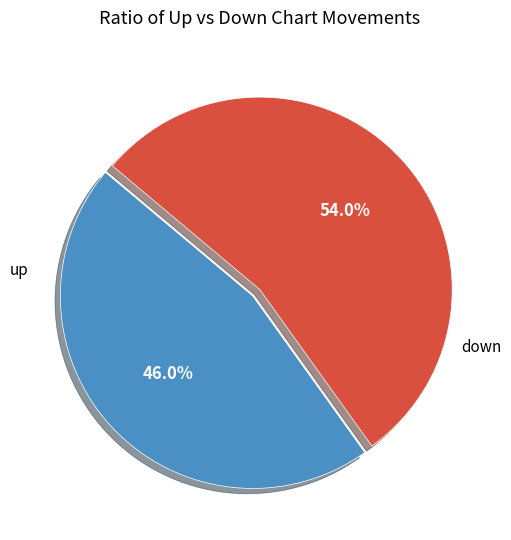

Is there any slice that represents more than half of the pie?

Yes